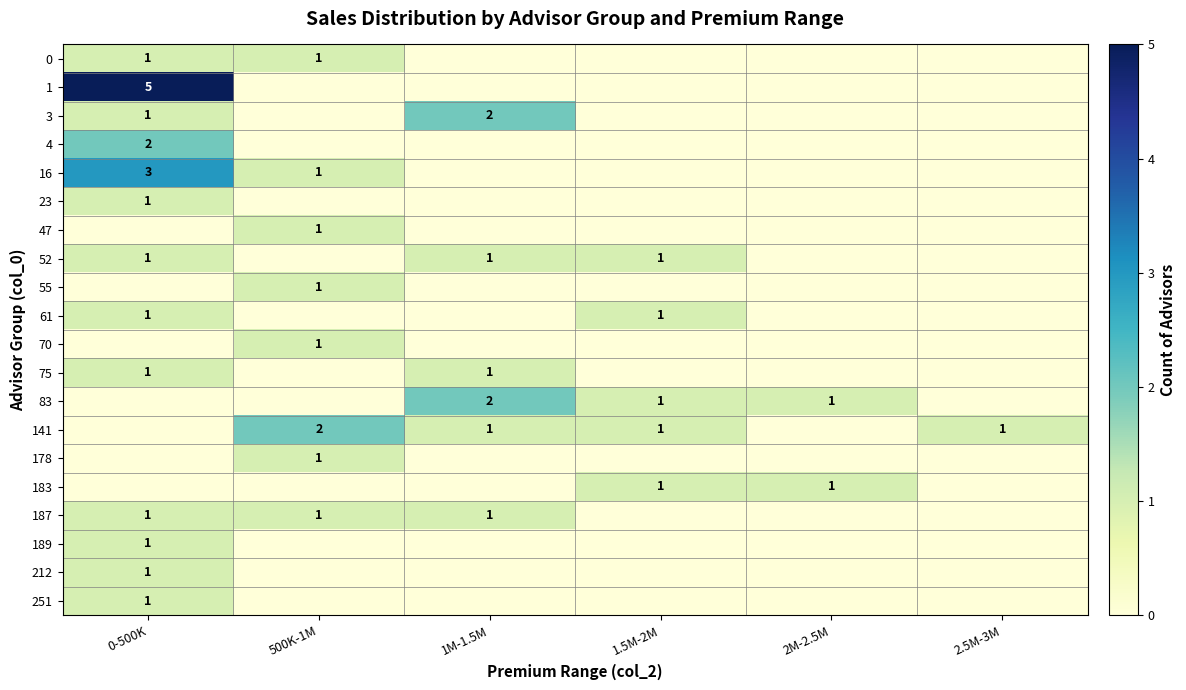

At which category is the sum across all series the highest?

0-500K